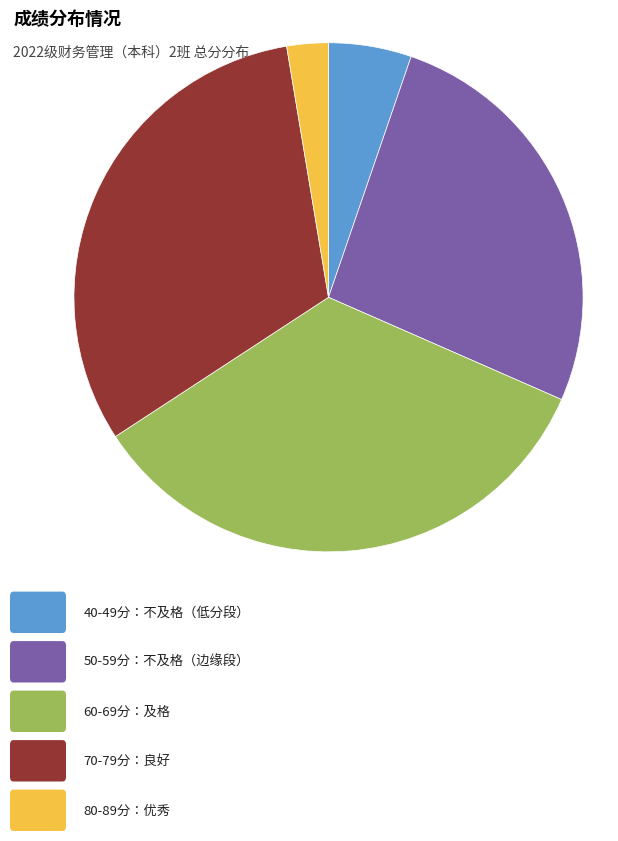

Is there a majority slice in this chart?

No